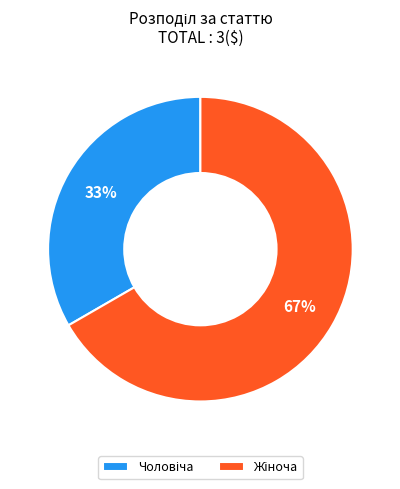

Does any single category account for the majority?

Yes